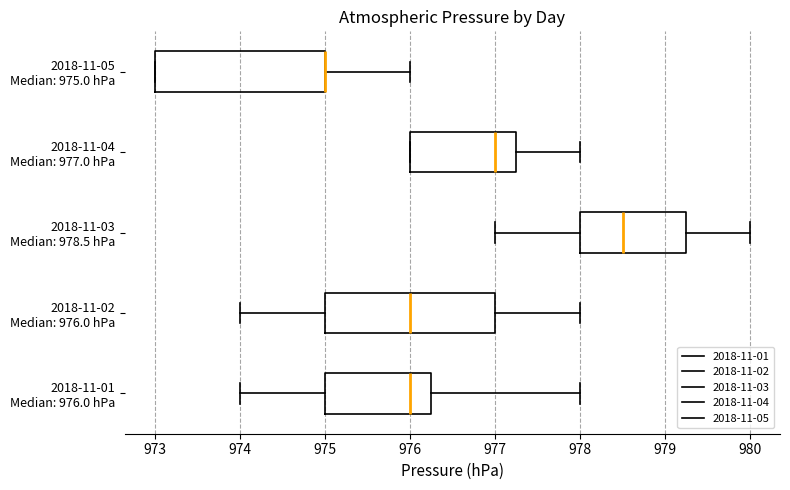

Reading bottom to top, read every box against the x-axis: the position of its median line, the range the box covers, and the ends of its whiskers. The values are not printed on the chart, so give them approximately, as read against the axis.

2018-11-01 Median: 976.0 hPa: median 976.0, box 975.0 to 976.3, whiskers 974.0 to 978.0
2018-11-02 Median: 976.0 hPa: median 976.0, box 975.0 to 977.0, whiskers 974.0 to 978.0
2018-11-03 Median: 978.5 hPa: median 978.5, box 978.0 to 979.3, whiskers 977.0 to 980.0
2018-11-04 Median: 977.0 hPa: median 977.0, box 976.0 to 977.3, whiskers 976.0 to 978.0
2018-11-05 Median: 975.0 hPa: median 975.0 (drawn on the box's right edge), box 973.0 to 975.0, whiskers 973.0 to 976.0